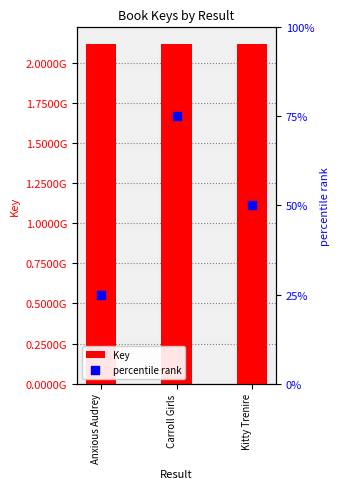

Which series contains the lowest Y value?

percentile rank